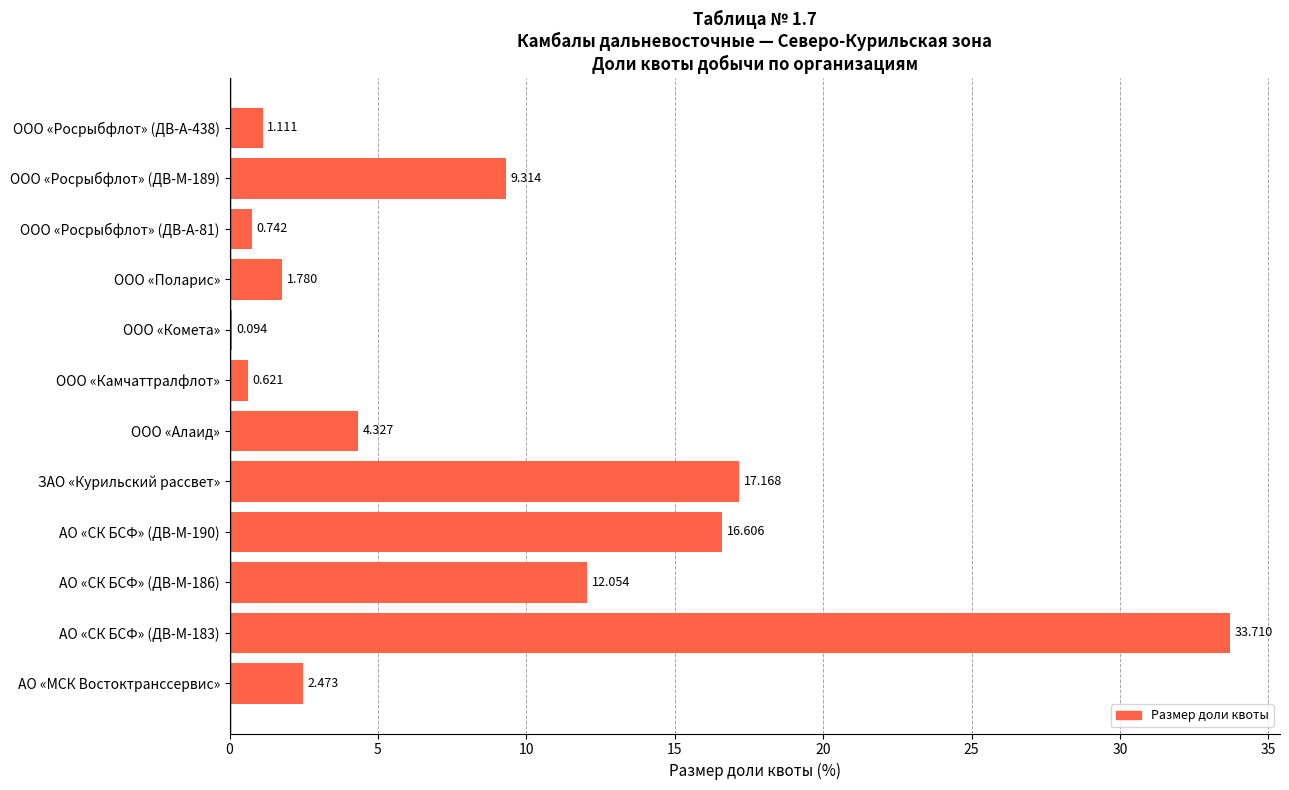

Which has a higher value, ООО «Росрыбфлот» (ДВ-А-81) or ООО «Алаид»?

ООО «Алаид»